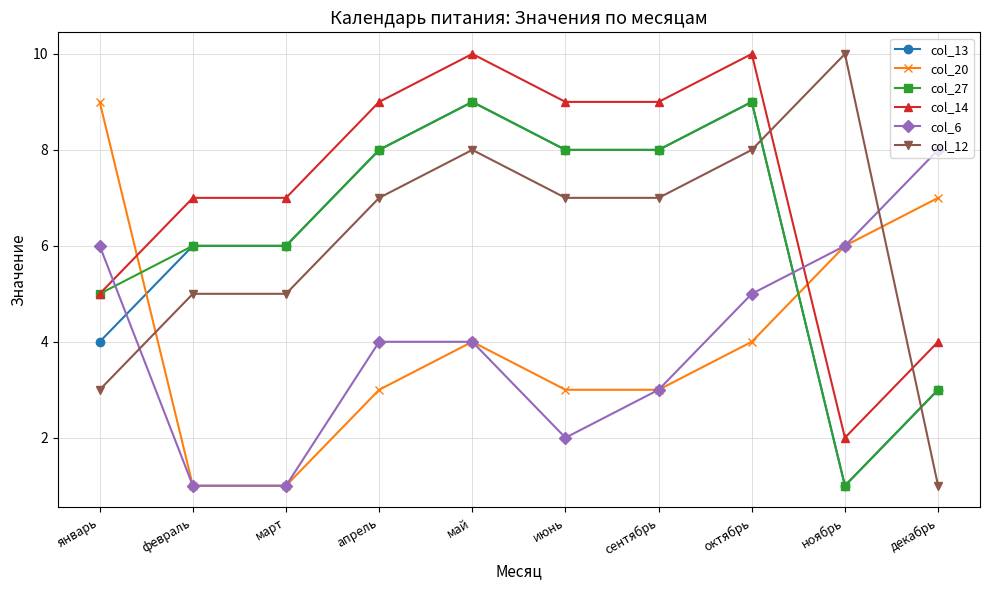

What value does the col_14 series have at апрель?

9